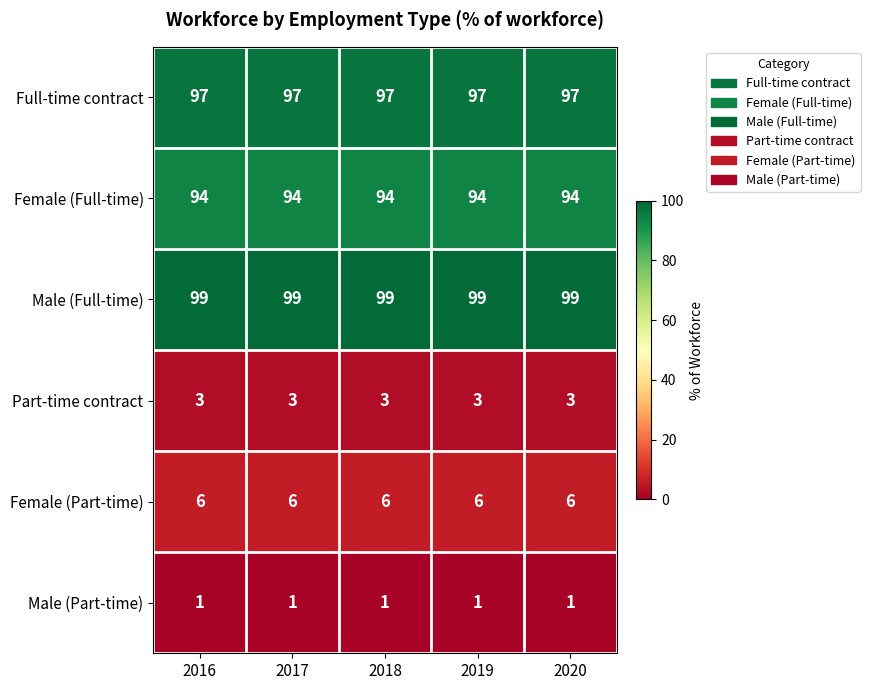

What is the difference between the highest and lowest values at 2017?

98